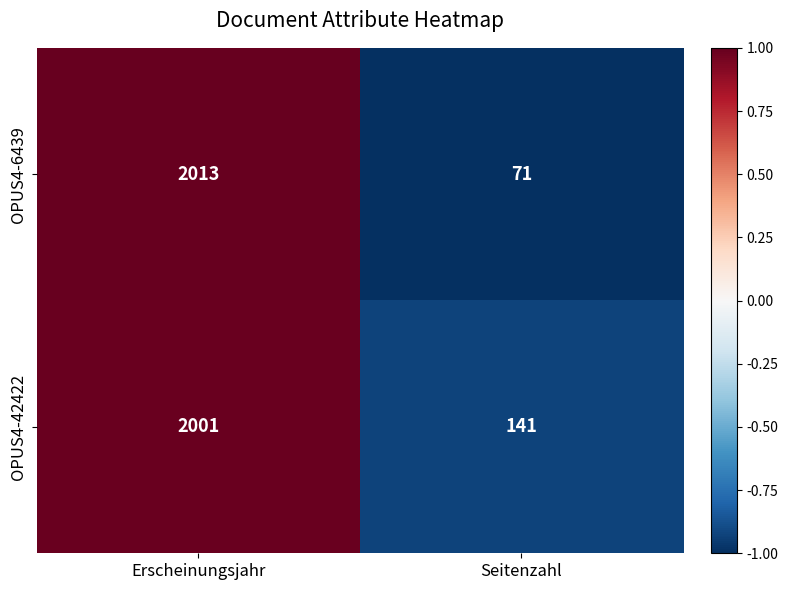

Which series changed the most between Erscheinungsjahr and Seitenzahl?

OPUS4-6439